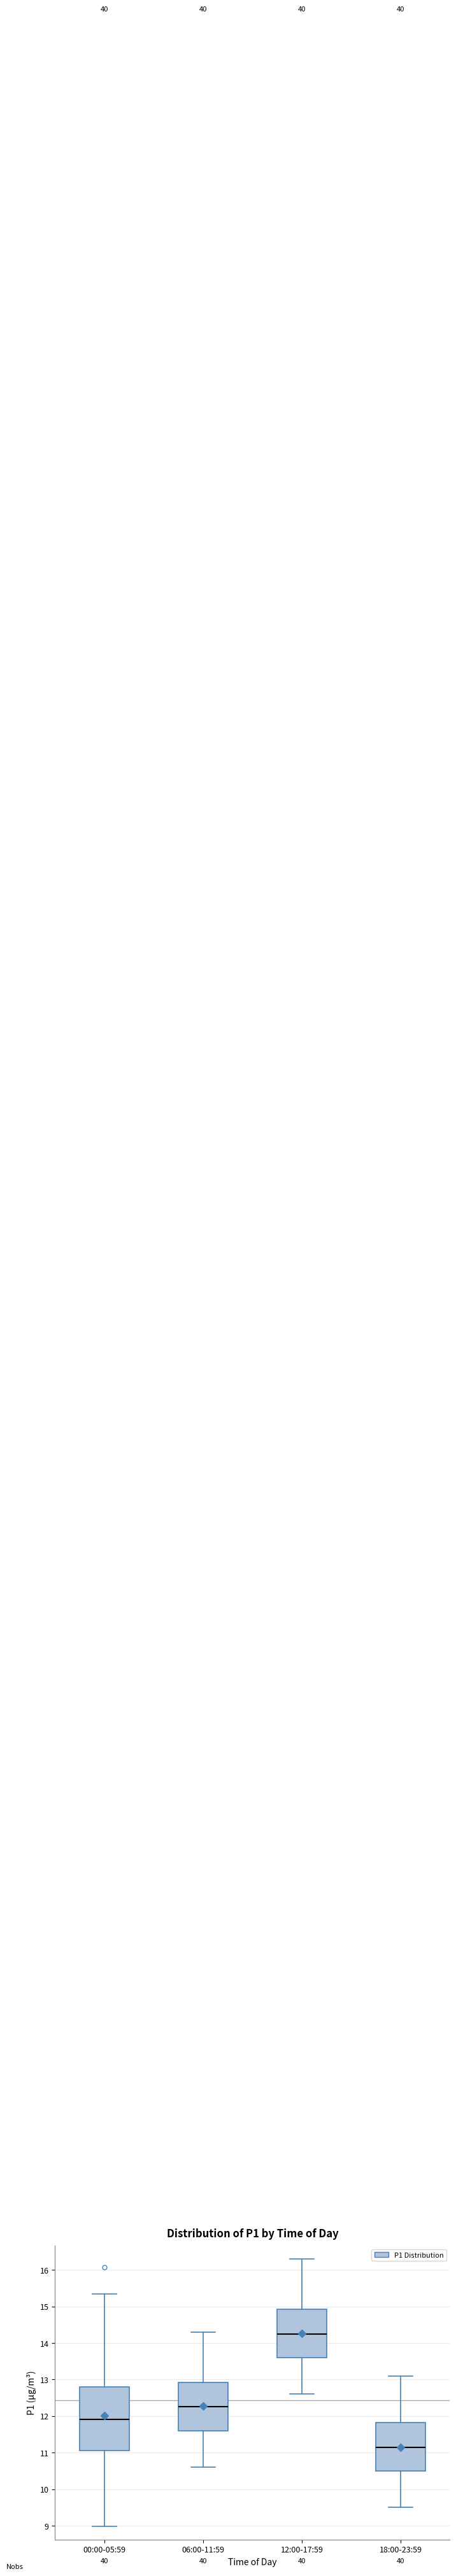

Reading left to right, transcribe this box plot: for each box, give where its median line is, the range the box spans, and where its two whiskers end, as read against the y-axis. The values are not printed on the chart, so give them approximately, as read against the axis.

00:00-05:59: median 11.9, box 11.1 to 12.8, whiskers 9.0 to 15.4
06:00-11:59: median 12.3, box 11.6 to 12.9, whiskers 10.6 to 14.3
12:00-17:59: median 14.3, box 13.6 to 14.9, whiskers 12.6 to 16.3
18:00-23:59: median 11.2, box 10.5 to 11.8, whiskers 9.5 to 13.1